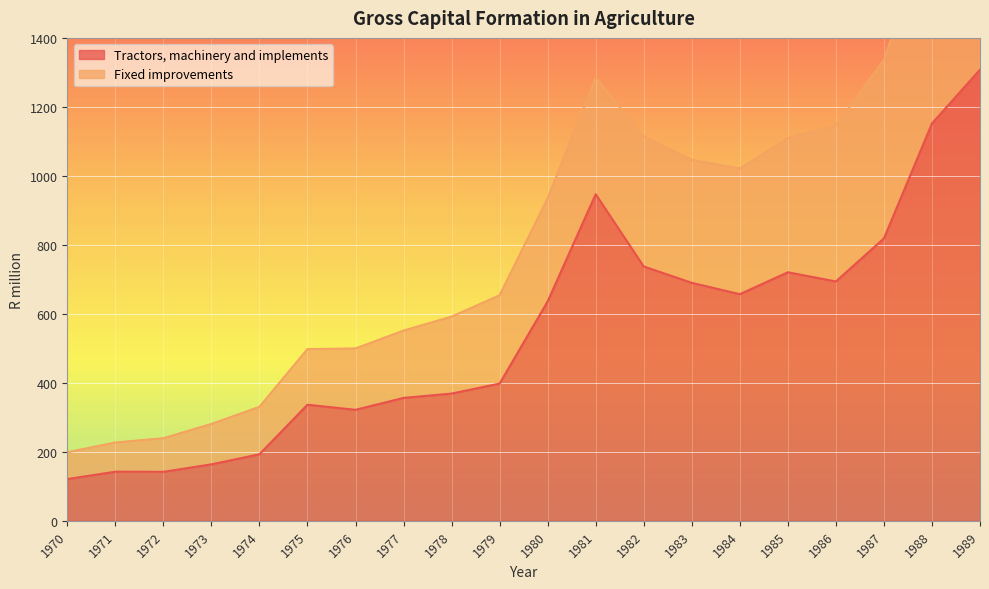

Rank the series by their maximum value, from highest to lowest.

Fixed improvements, Tractors, machinery and implements